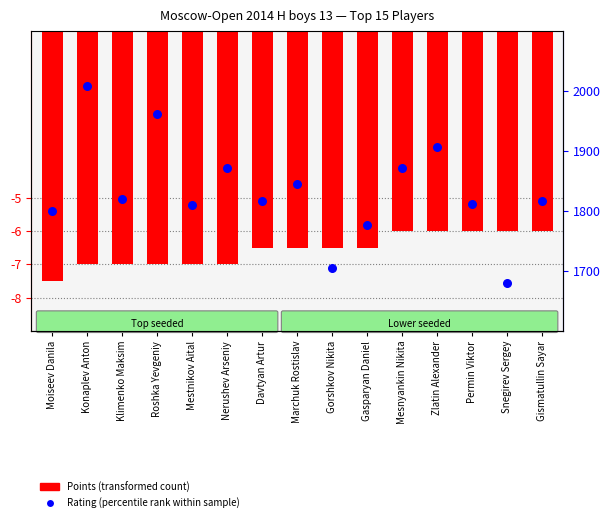

Which series has the largest total across all categories?

Rating (percentile rank within sample)